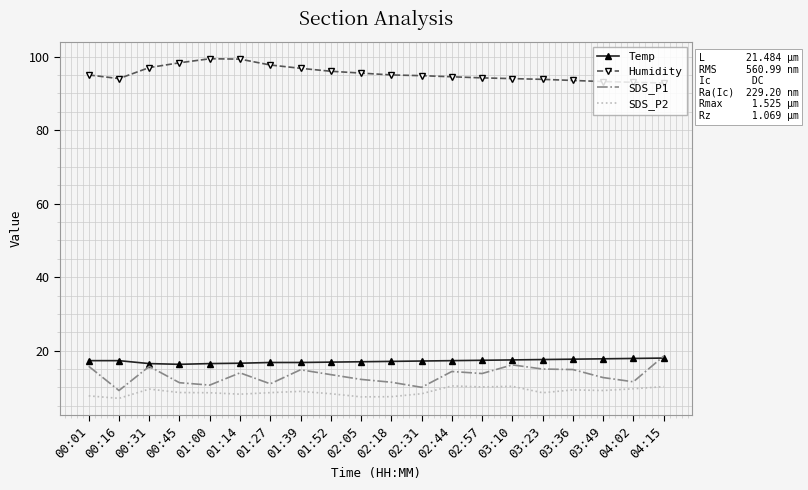

What is the spread (max minus min) of values at 01:14?

91.1